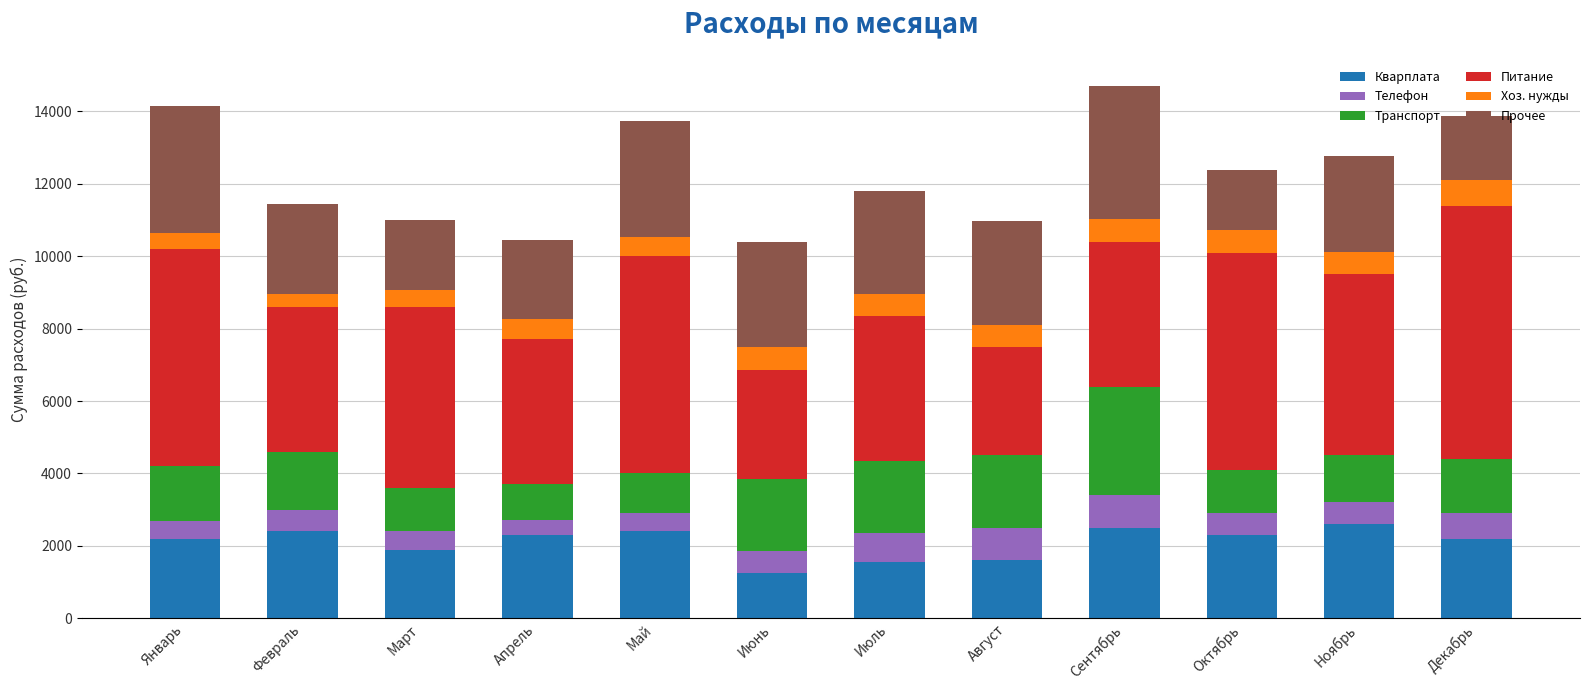

What is the total value across all series at Январь?

14150